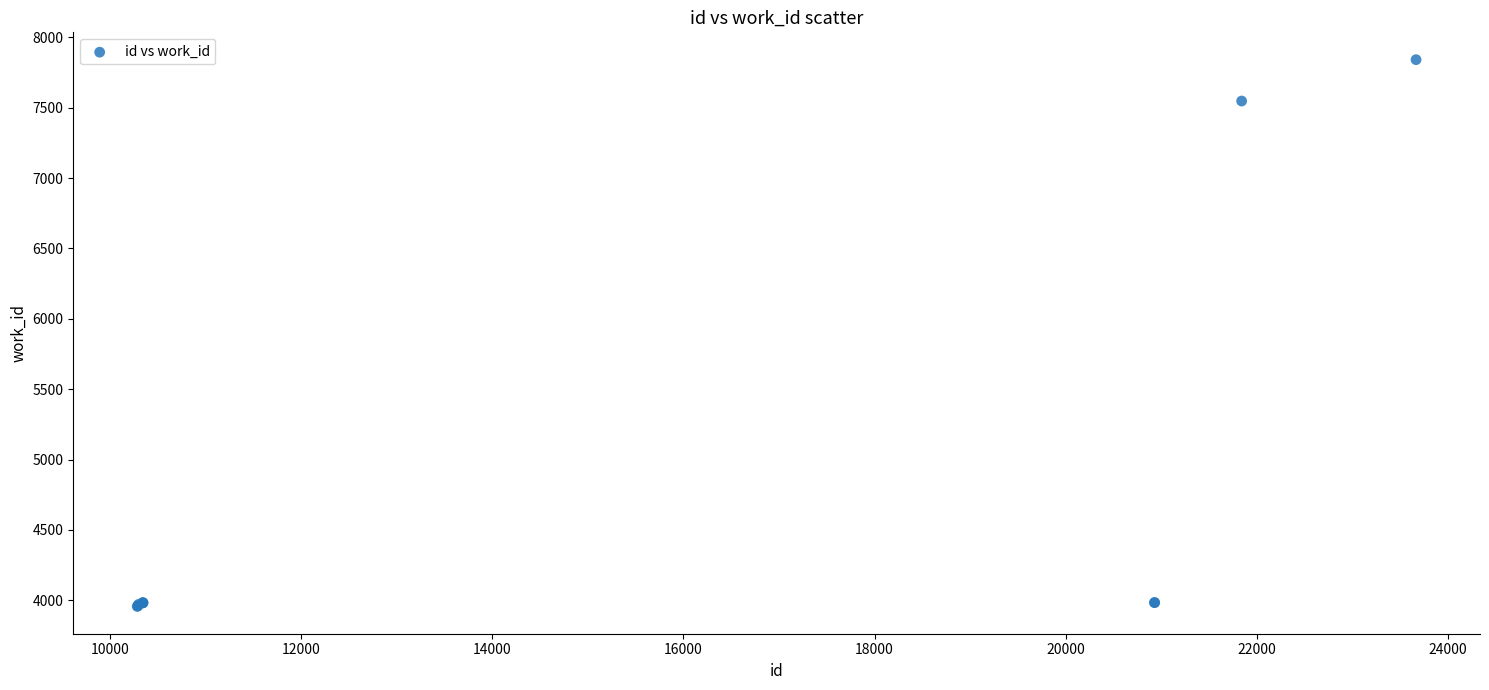

What Y value in the scatter plot is closest to 5899?

7548